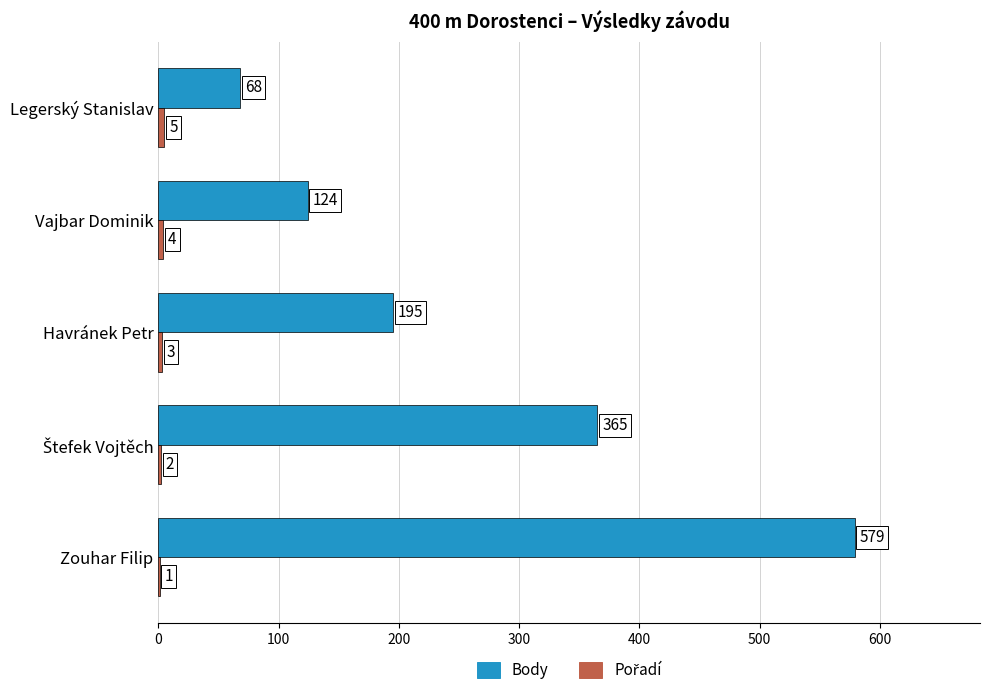

What value does the Body series have at Vajbar Dominik?

124